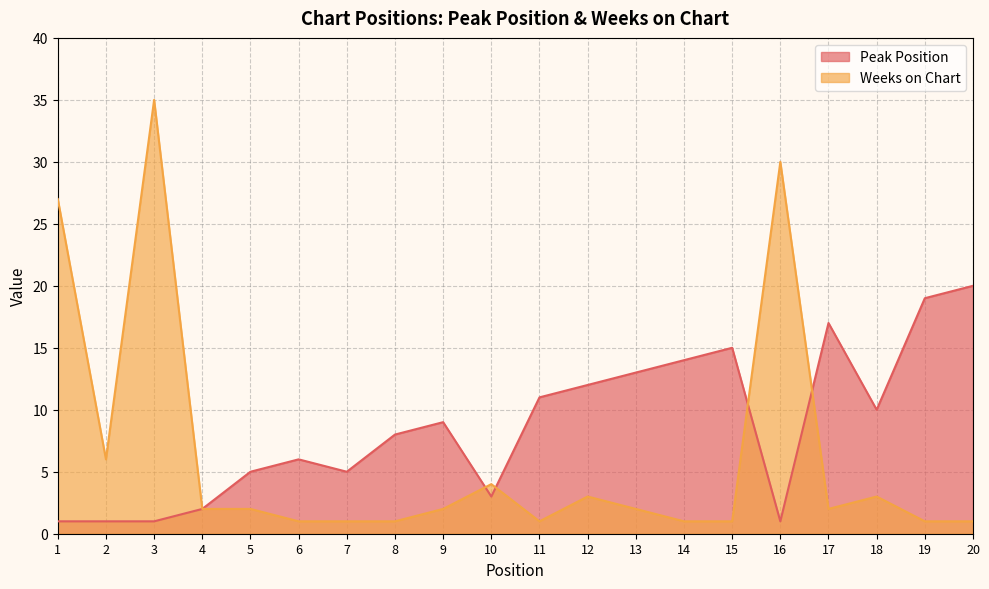

Rank the series by their average value, from lowest to highest.

Weeks on Chart, Peak Position